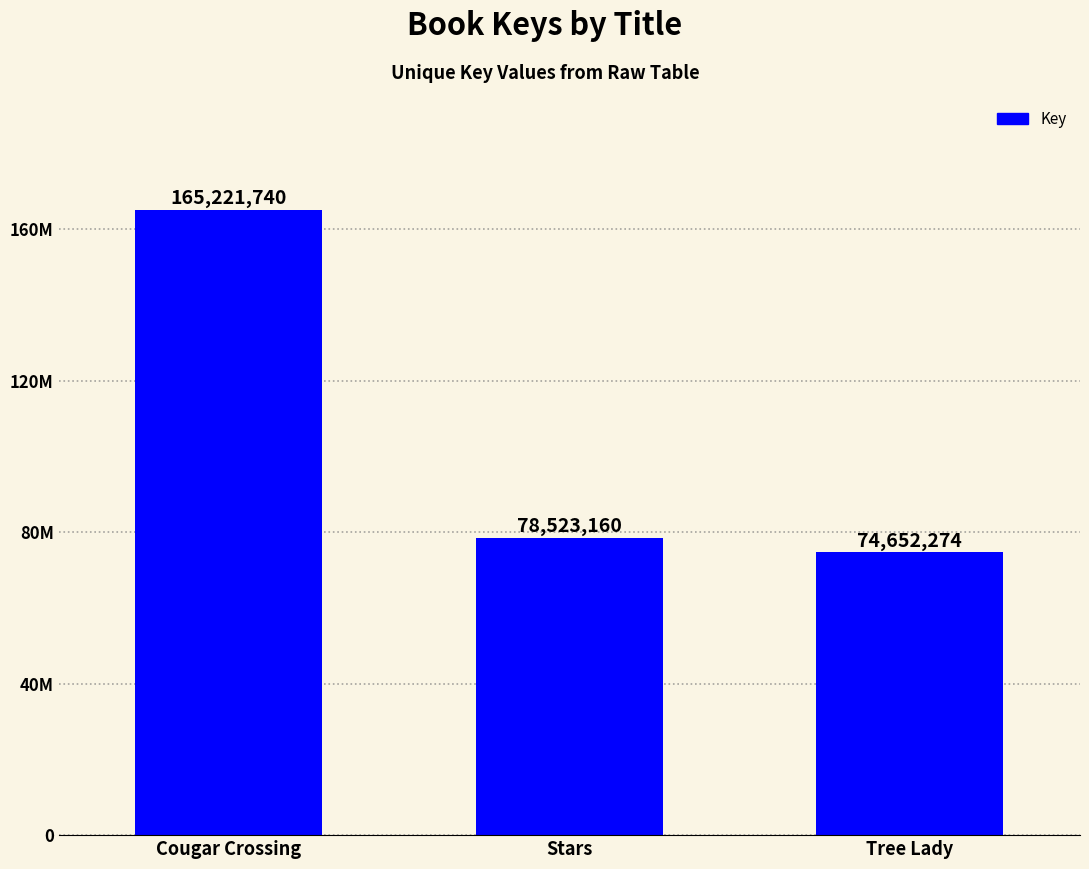

Rank the categories by value from lowest to highest.

Tree Lady, Stars, Cougar Crossing